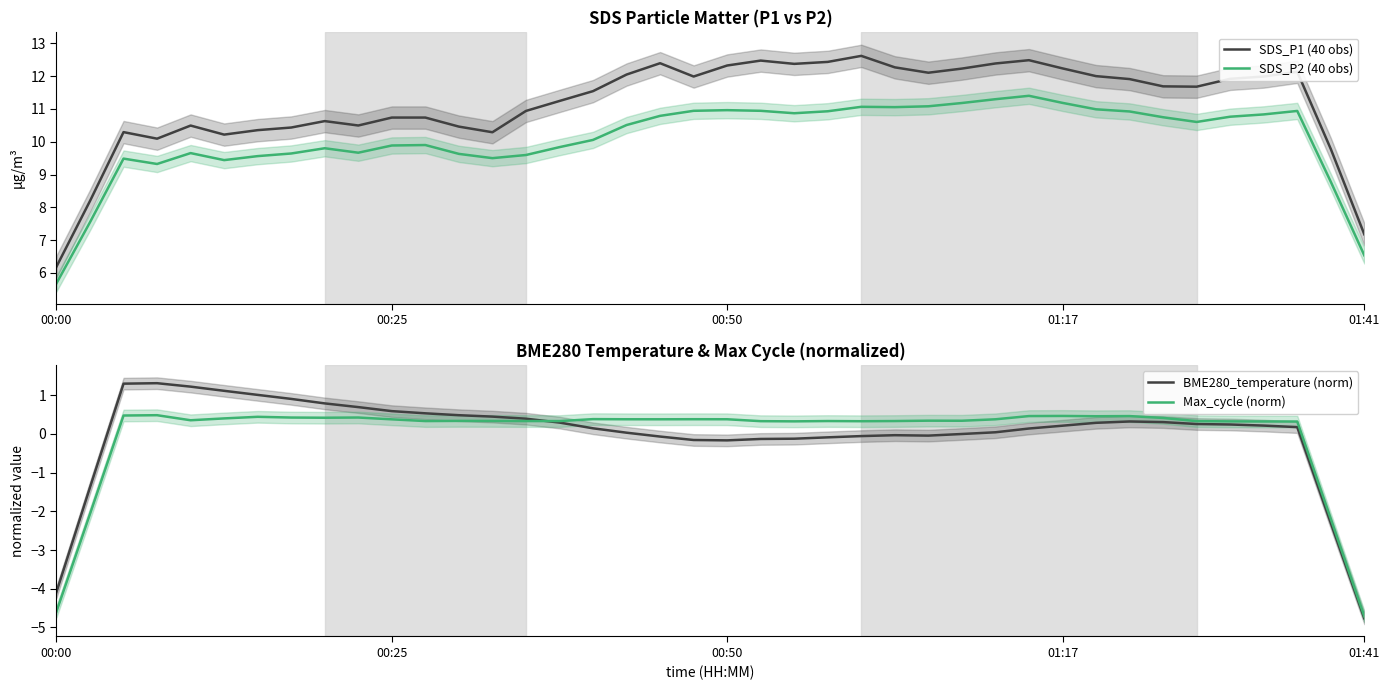

Between 11 and 35, which is larger?

35